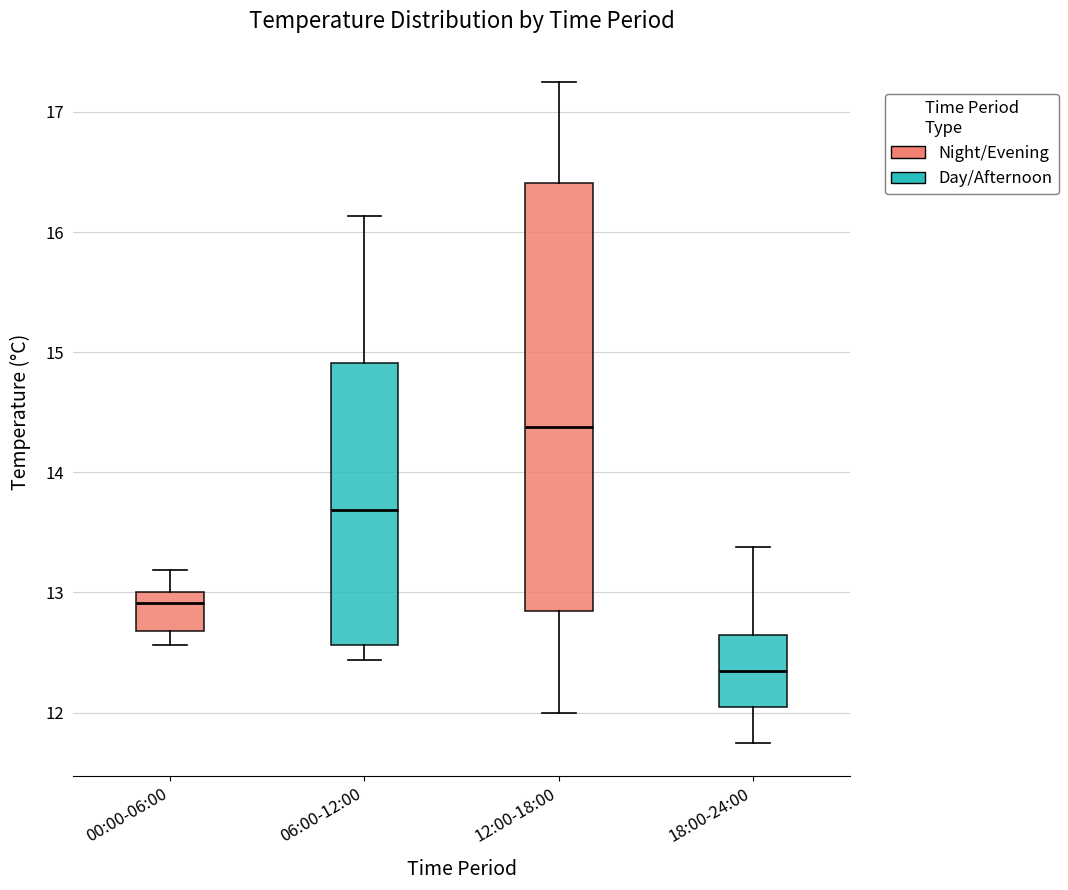

Which box's median line is the lowest?

18:00-24:00